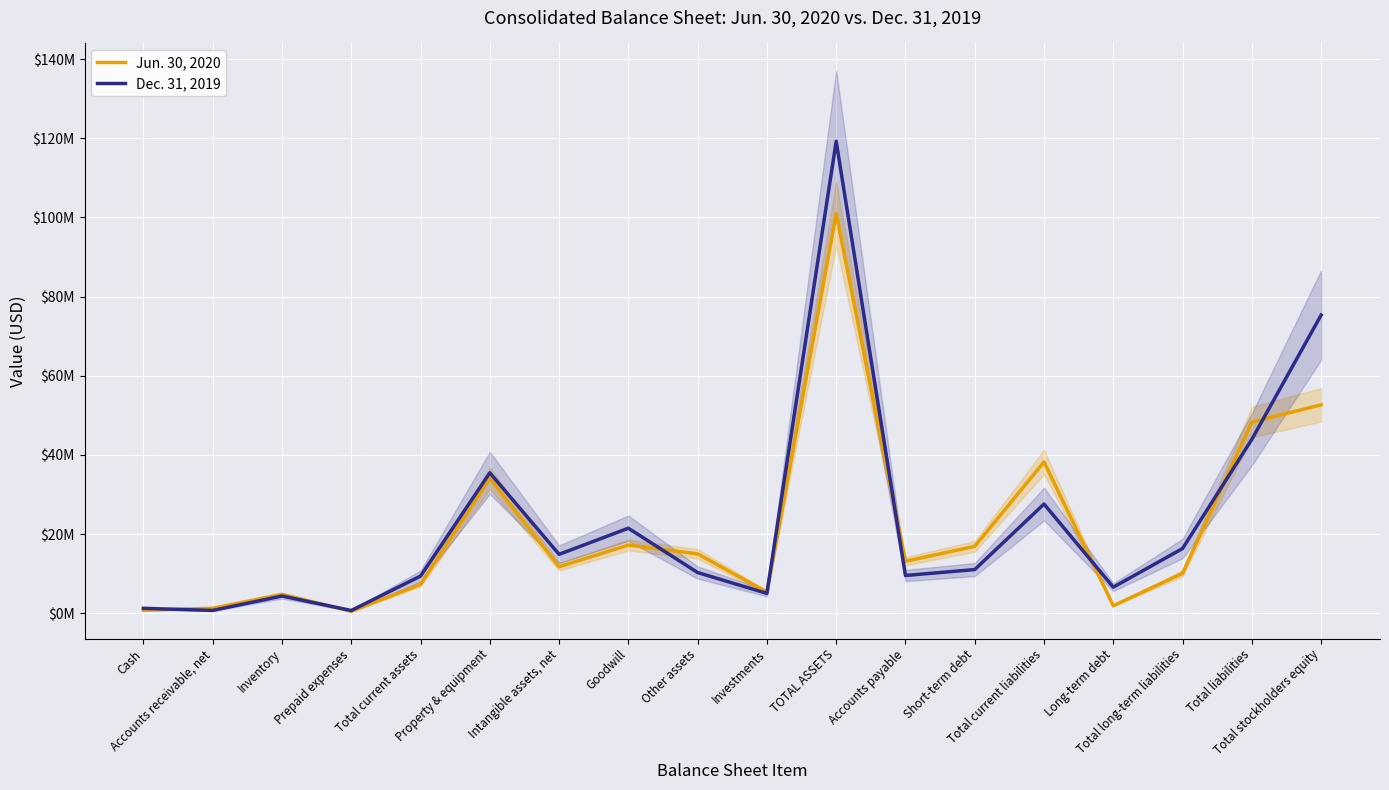

How many lines are shown in the chart?

2